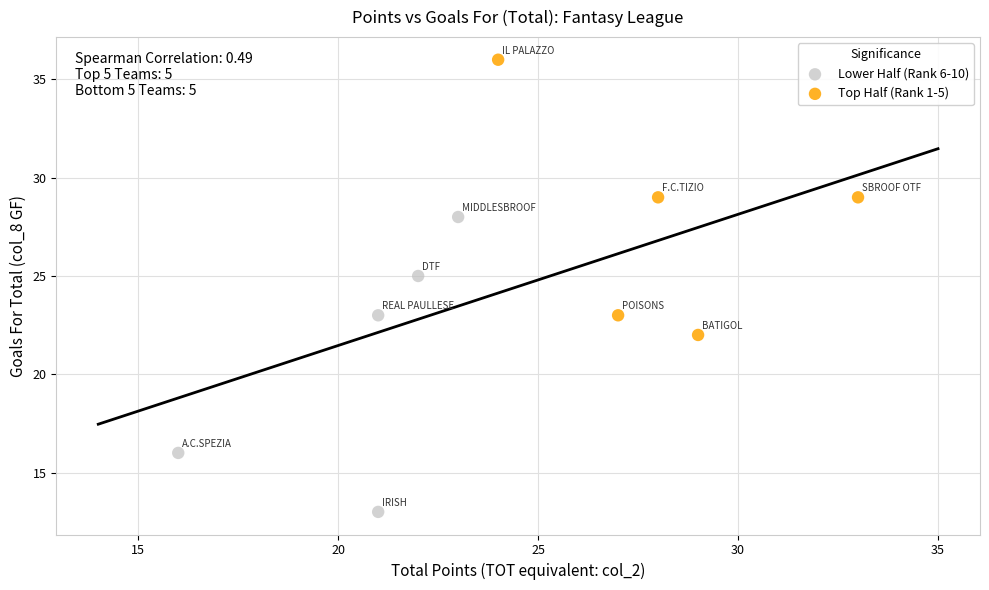

Which series reaches the maximum Y coordinate?

Top Half (Rank 1-5)